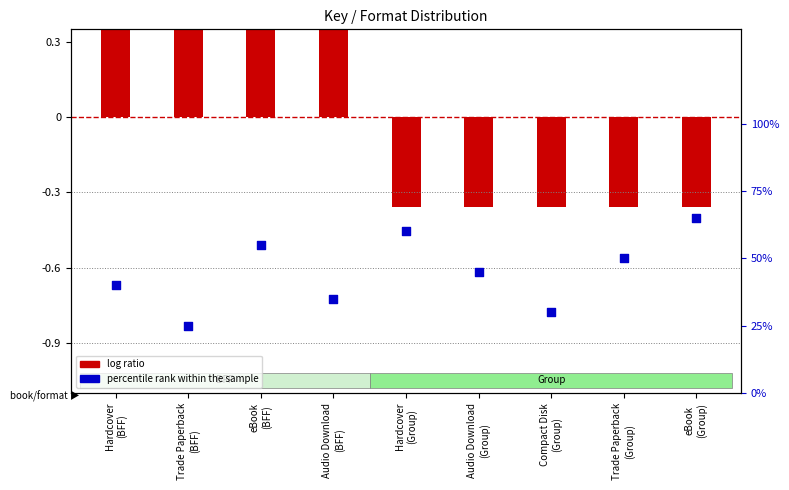

What is the change in value from Audio Download
(BFF) to eBook
(Group)?

+0.3